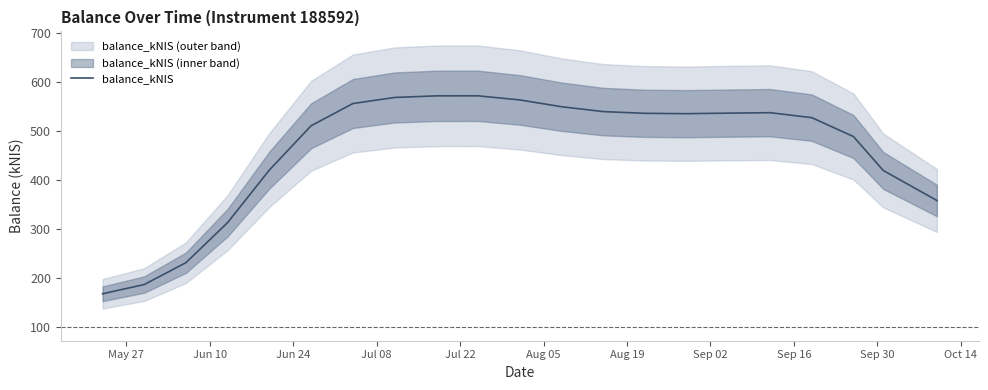

What is the lowest value of the balance_kNIS series?

167.1